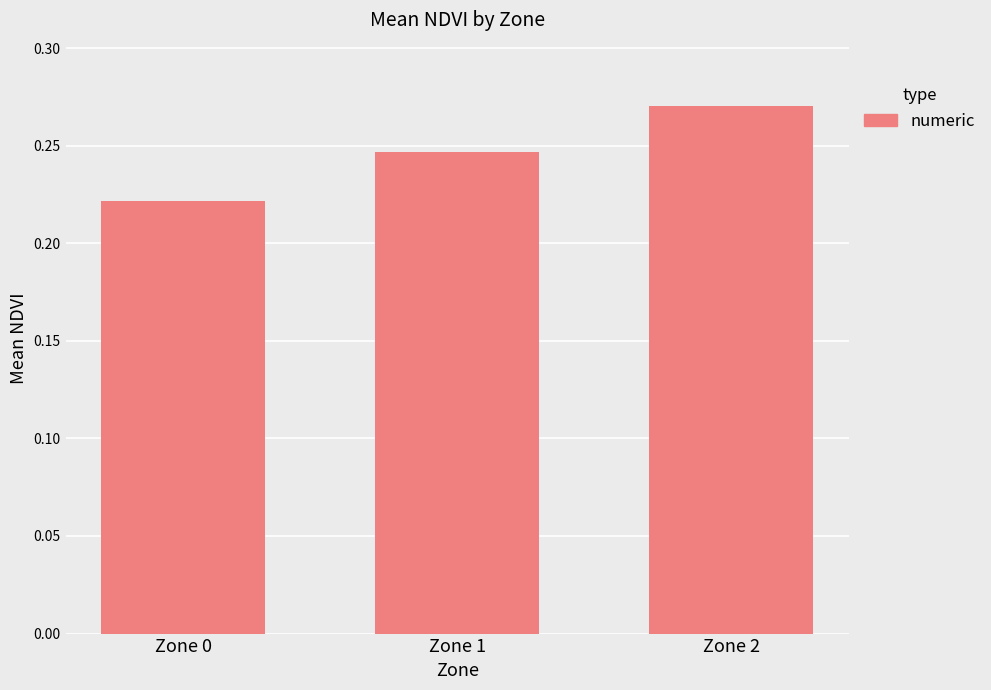

List the labels in order of value, largest first.

Zone 2, Zone 1, Zone 0